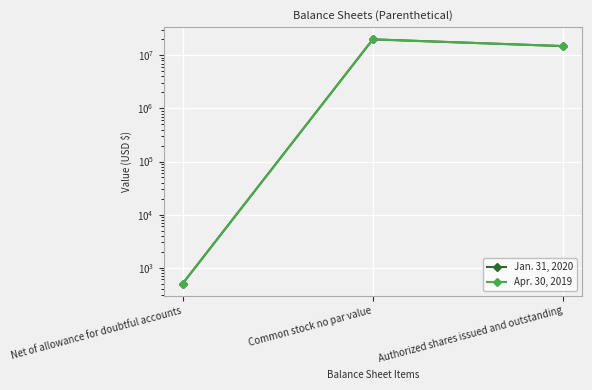

Reading left to right, transcribe all the data shown in this chart.

Jan. 31, 2020: 500	20000000	14935511
Apr. 30, 2019: 500	20000000	14935511